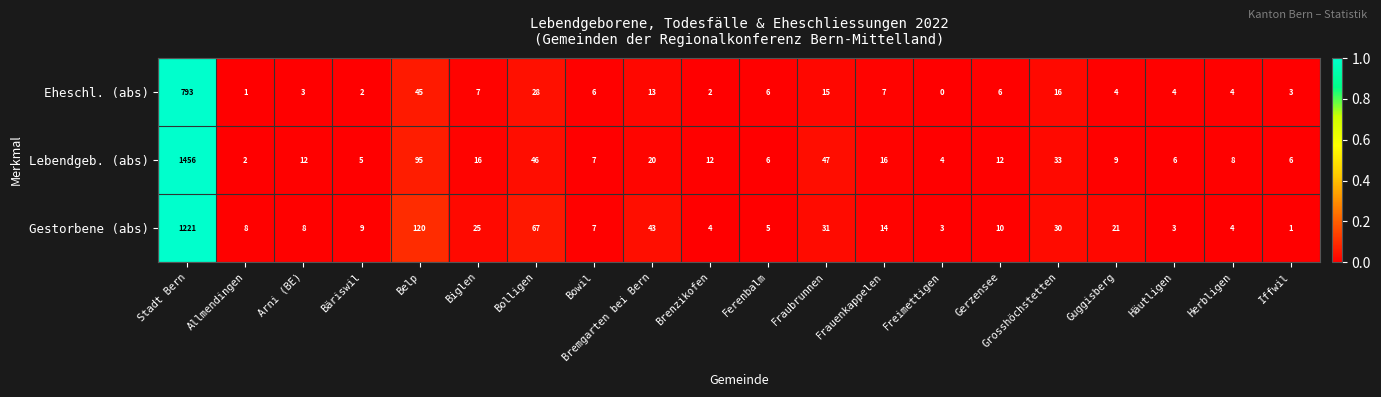

What is the sum of all Lebendgeb. (abs) values?

1818